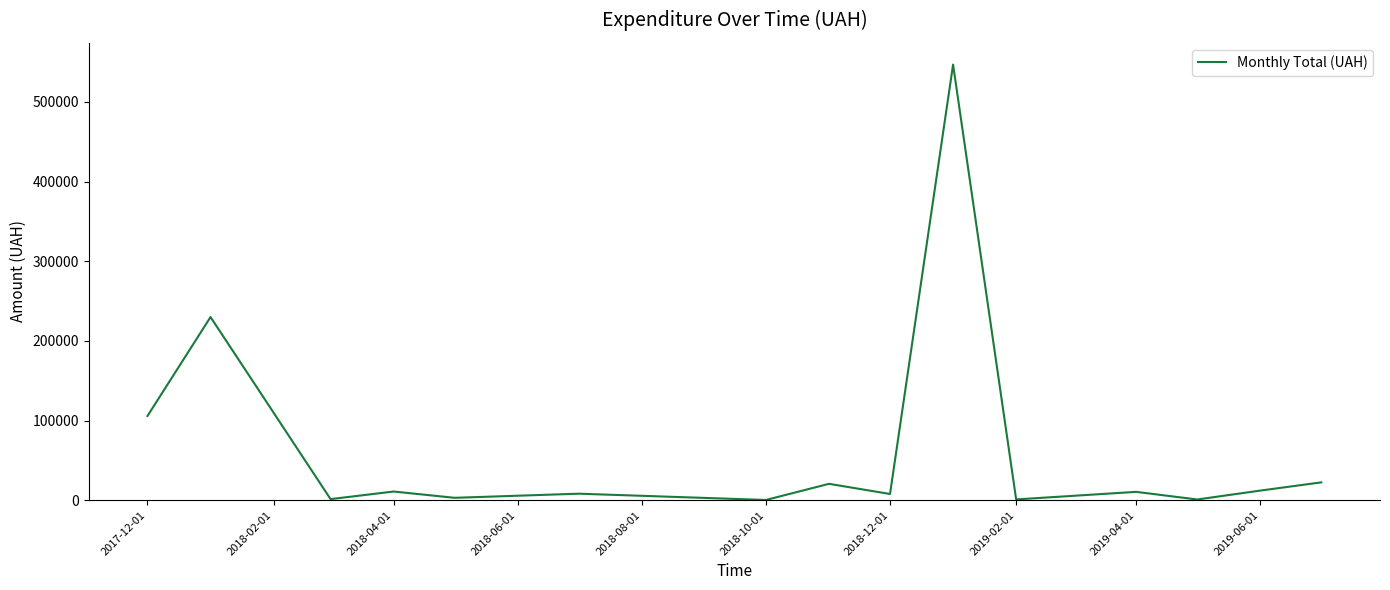

What is the greatest value displayed?

546929.7